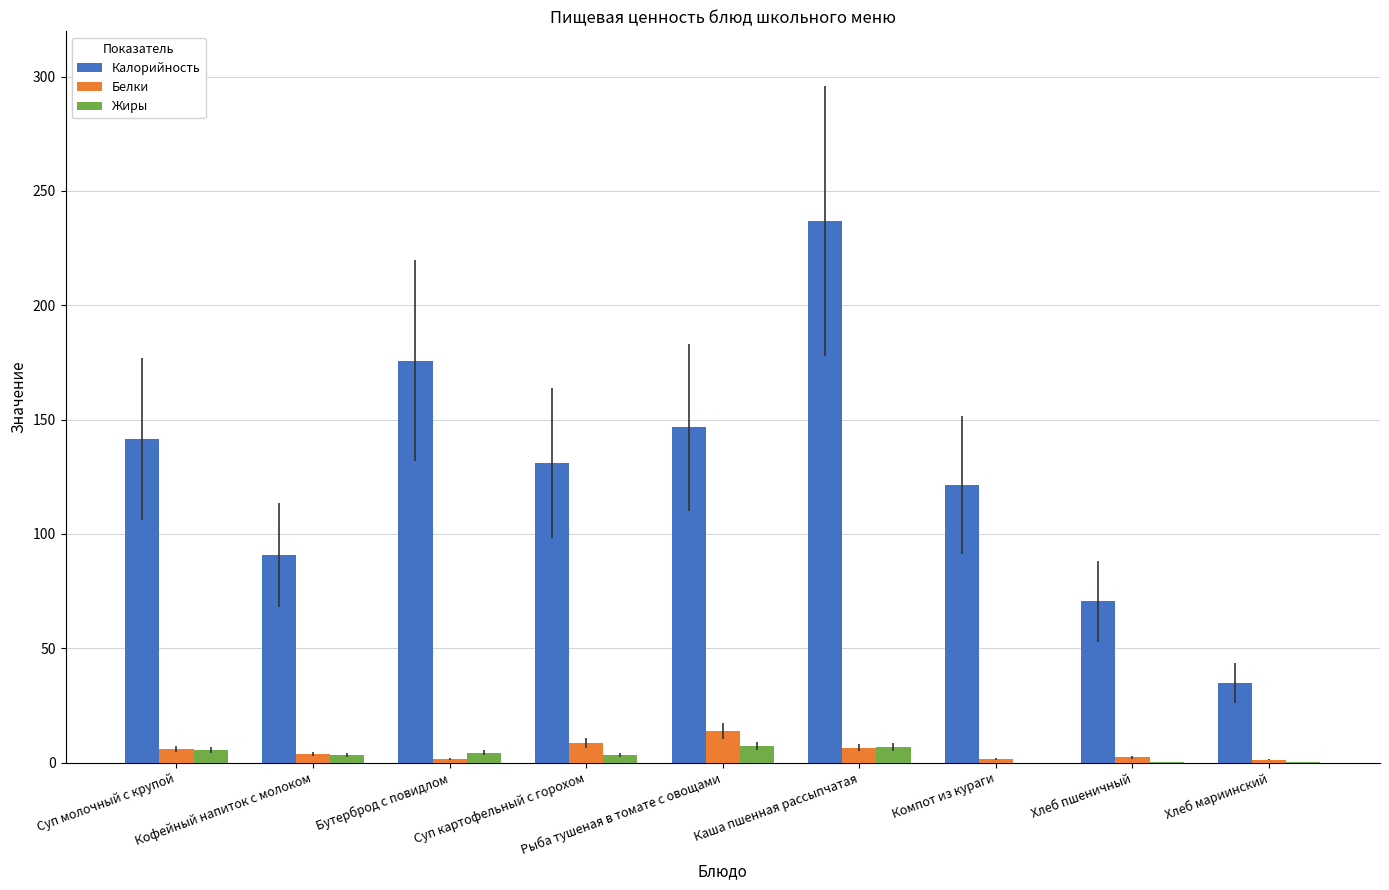

Where does the Белки series first go above 3?

Суп молочный с крупой